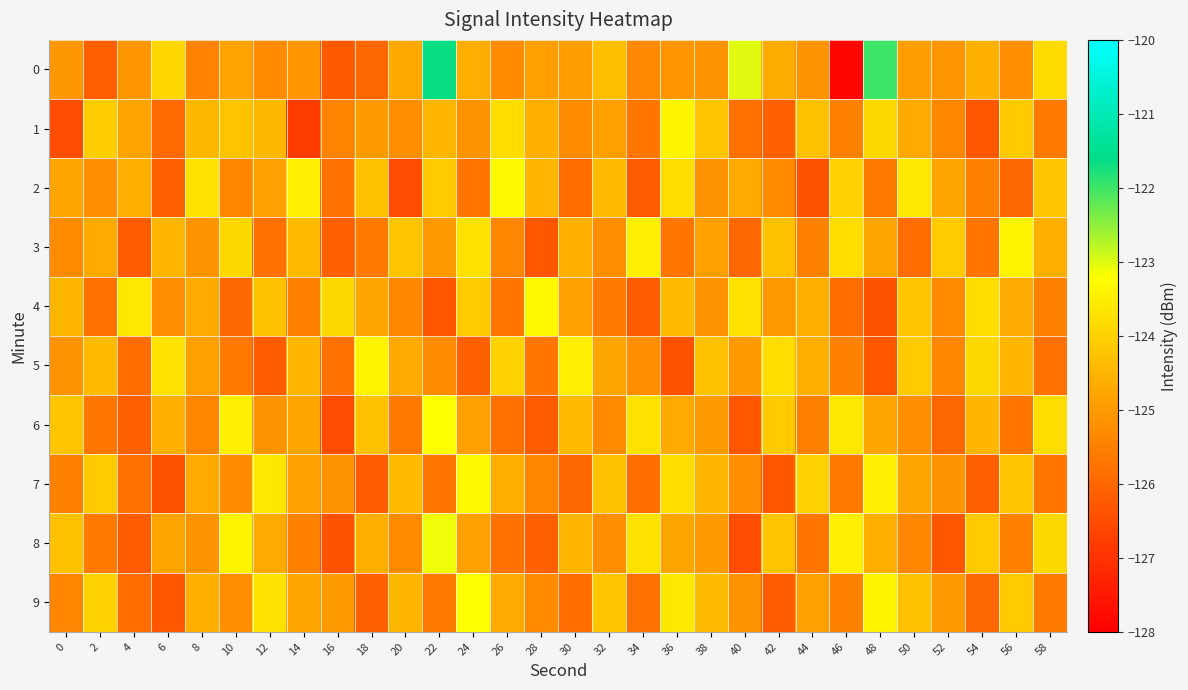

Reading left to right, list all the values displayed in this chart.

0: 0=-125.1	2=-126.1	4=-125.0	6=-123.9	8=-125.5	10=-124.8	12=-125.3	14=-125.1	16=-126.2	18=-126.0	20=-124.7	22=-121.7	24=-124.6	26=-125.3	28=-124.9	30=-124.9	32=-124.3	34=-125.3	36=-125.1	38=-125.1	40=-123.0	42=-124.7	44=-125.1	46=-127.9	48=-122.0	50=-124.9	52=-125.1	54=-124.6	56=-125.2	58=-123.8
1: 0=-126.5	2=-124.1	4=-124.8	6=-125.9	8=-124.5	10=-124.3	12=-124.5	14=-126.8	16=-125.4	18=-125.0	20=-125.2	22=-124.5	24=-125.1	26=-123.8	28=-124.6	30=-125.3	32=-124.9	34=-125.7	36=-123.4	38=-124.2	40=-125.8	42=-126.1	44=-124.3	46=-125.5	48=-123.9	50=-124.7	52=-125.4	54=-126.3	56=-124.1	58=-125.6
2: 0=-124.8	2=-125.2	4=-124.6	6=-126.1	8=-123.7	10=-125.4	12=-124.9	14=-123.5	16=-125.8	18=-124.3	20=-126.5	22=-124.1	24=-125.7	26=-123.3	28=-124.5	30=-125.9	32=-124.4	34=-126.2	36=-123.8	38=-125.1	40=-124.7	42=-125.3	44=-126.4	46=-124.0	48=-125.6	50=-123.6	52=-124.8	54=-125.5	56=-126.0	58=-124.2
3: 0=-125.3	2=-124.7	4=-126.2	6=-124.5	8=-125.1	10=-123.9	12=-125.8	14=-124.4	16=-126.1	18=-125.6	20=-124.2	22=-125.0	24=-123.7	26=-125.4	28=-126.3	30=-124.6	32=-125.2	34=-123.5	36=-125.7	38=-124.9	40=-126.0	42=-124.3	44=-125.5	46=-123.8	48=-124.8	50=-125.9	52=-124.1	54=-125.7	56=-123.4	58=-124.6
4: 0=-124.5	2=-125.8	4=-123.6	6=-125.2	8=-124.7	10=-126.0	12=-124.3	14=-125.5	16=-123.9	18=-124.8	20=-125.4	22=-126.3	24=-124.1	26=-125.7	28=-123.3	30=-124.9	32=-125.6	34=-126.2	36=-124.4	38=-125.1	40=-123.7	42=-125.0	44=-124.6	46=-125.9	48=-126.4	50=-124.2	52=-125.3	54=-123.8	56=-124.7	58=-125.5
5: 0=-125.1	2=-124.4	4=-125.9	6=-123.7	8=-124.9	10=-125.6	12=-126.2	14=-124.5	16=-125.8	18=-123.4	20=-124.7	22=-125.3	24=-126.1	26=-124.0	28=-125.7	30=-123.5	32=-124.8	34=-125.2	36=-126.4	38=-124.3	40=-125.0	42=-123.8	44=-124.6	46=-125.5	48=-126.3	50=-124.1	52=-125.4	54=-123.9	56=-124.5	58=-125.8
6: 0=-124.2	2=-125.7	4=-126.1	6=-124.6	8=-125.4	10=-123.5	12=-125.1	14=-124.8	16=-126.5	18=-124.3	20=-125.6	22=-123.2	24=-124.9	26=-125.8	28=-126.2	30=-124.4	32=-125.3	34=-123.7	36=-124.7	38=-125.0	40=-126.3	42=-124.1	44=-125.5	46=-123.6	48=-124.8	50=-125.2	52=-126.0	54=-124.5	56=-125.7	58=-123.8
7: 0=-125.5	2=-124.1	4=-125.8	6=-126.4	8=-124.7	10=-125.3	12=-123.6	14=-124.9	16=-125.1	18=-126.2	20=-124.4	22=-125.7	24=-123.3	26=-124.6	28=-125.4	30=-126.0	32=-124.3	34=-125.9	36=-123.8	38=-124.5	40=-125.2	42=-126.3	44=-124.0	46=-125.6	48=-123.5	50=-124.8	52=-125.1	54=-126.1	56=-124.2	58=-125.7
8: 0=-124.3	2=-125.6	4=-126.2	6=-124.8	8=-125.1	10=-123.4	12=-124.7	14=-125.5	16=-126.4	18=-124.6	20=-125.3	22=-123.1	24=-124.9	26=-125.8	28=-126.1	30=-124.5	32=-125.2	34=-123.7	36=-124.8	38=-125.0	40=-126.5	42=-124.2	44=-125.7	46=-123.5	48=-124.6	50=-125.4	52=-126.3	54=-124.1	56=-125.5	58=-123.9
9: 0=-125.4	2=-124.0	4=-125.9	6=-126.3	8=-124.6	10=-125.2	12=-123.7	14=-124.8	16=-125.0	18=-126.1	20=-124.5	22=-125.6	24=-123.2	26=-124.7	28=-125.3	30=-125.9	32=-124.2	34=-125.8	36=-123.6	38=-124.4	40=-125.1	42=-126.2	44=-124.9	46=-125.5	48=-123.4	50=-124.3	52=-125.0	54=-126.0	56=-124.1	58=-125.6